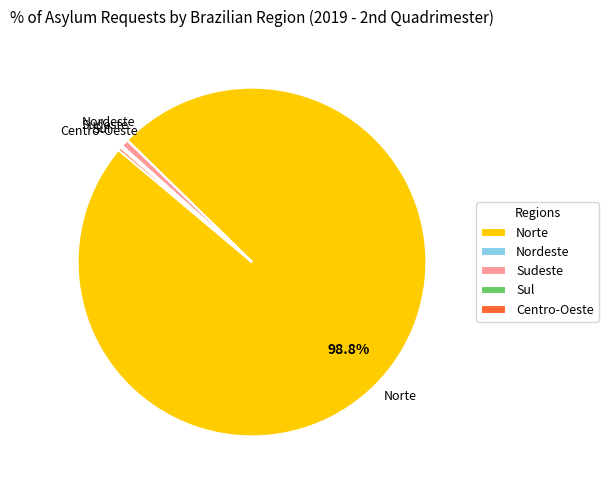

Does any single category account for the majority?

Yes